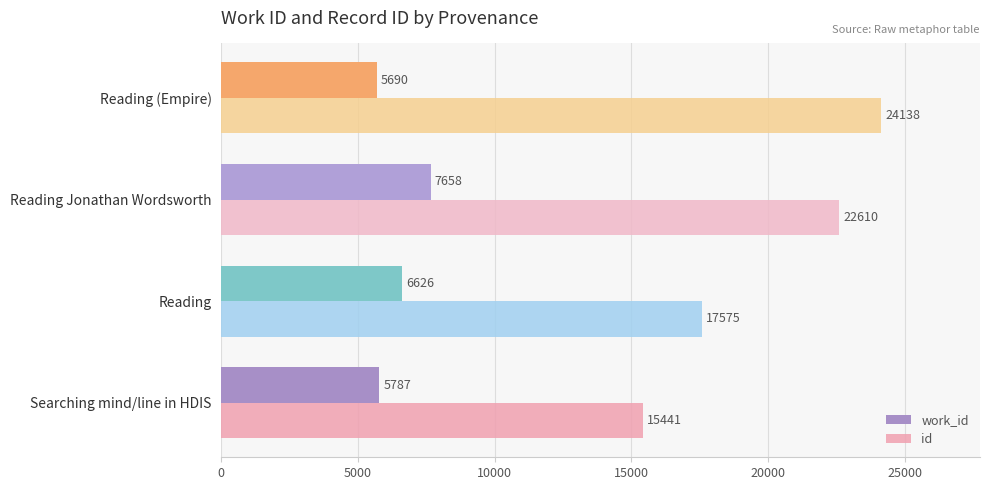

What is the difference between the highest and lowest values at Reading?

10949